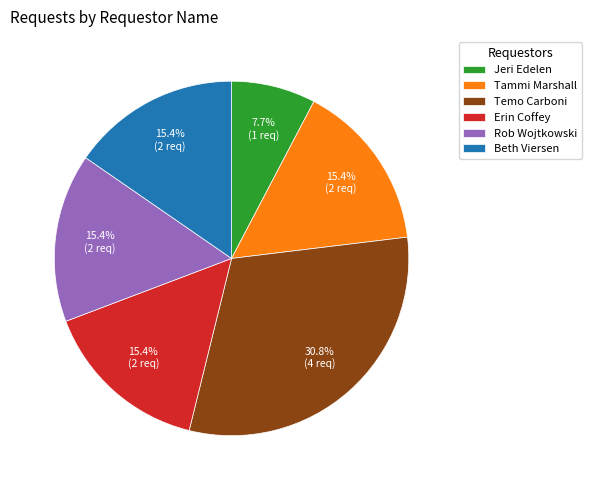

The Beth Viersen slice represents 6% of the pie. True or false?

False